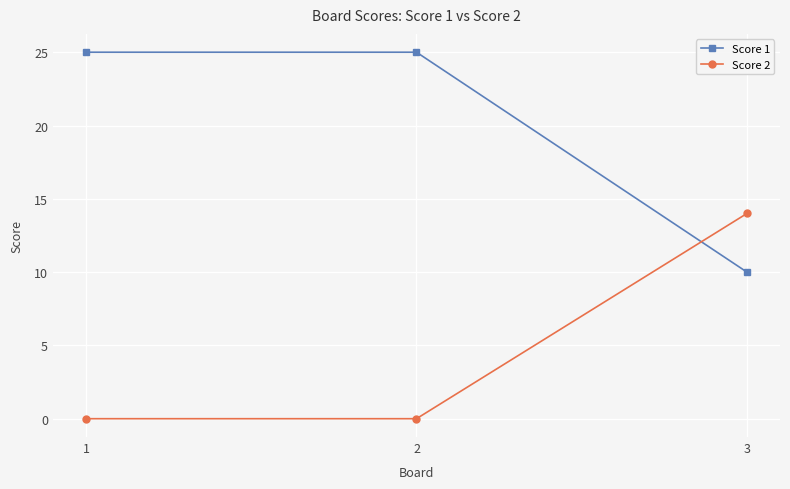

What is the spread (max minus min) of values at 3?

4